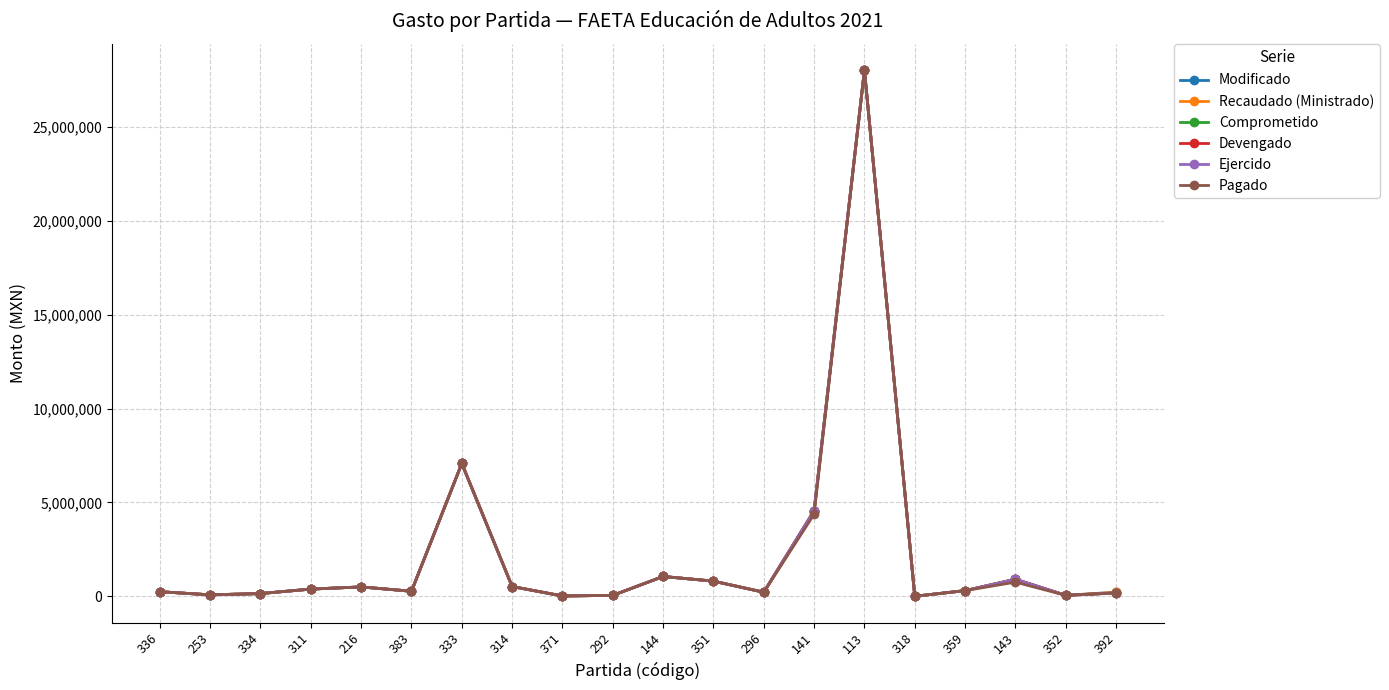

How many lines are shown in the chart?

6